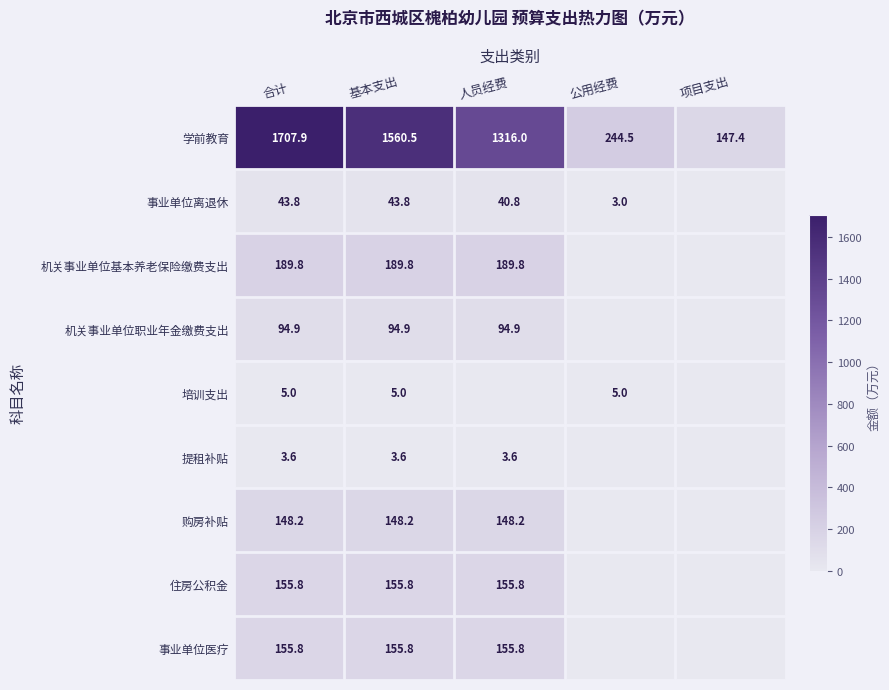

What is the spread (max minus min) of values at 合计?

1704.3